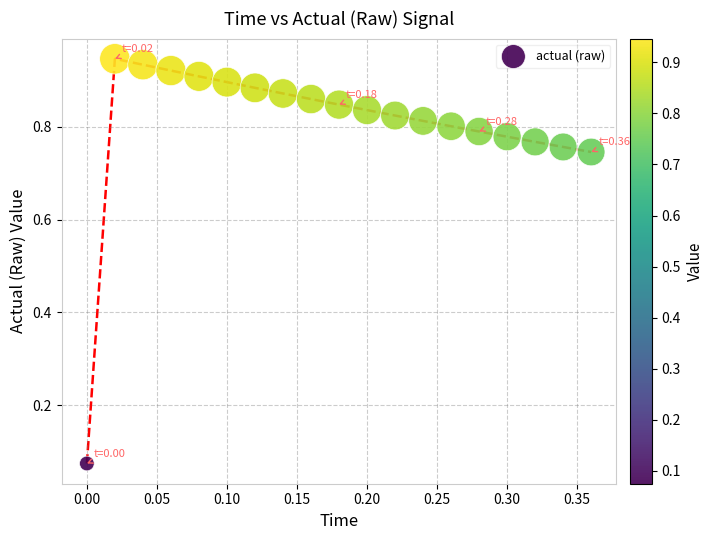

What is the range of X values (max minus min)?

0.4